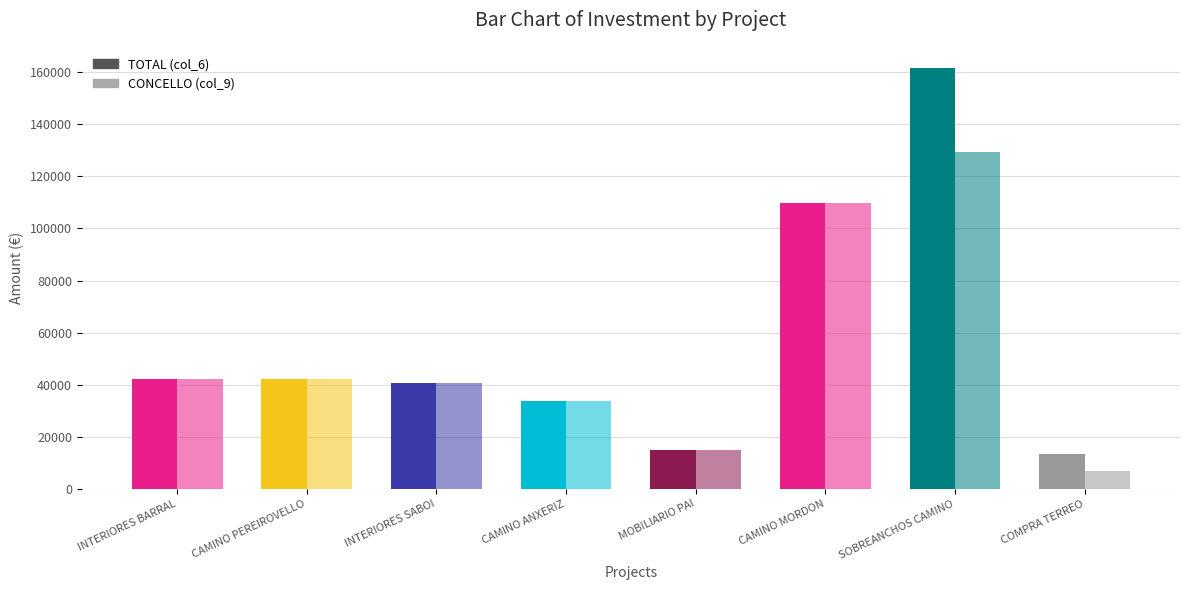

What value does the TOTAL (col_6) series have at INTERIORES BARRAL?

42175.8